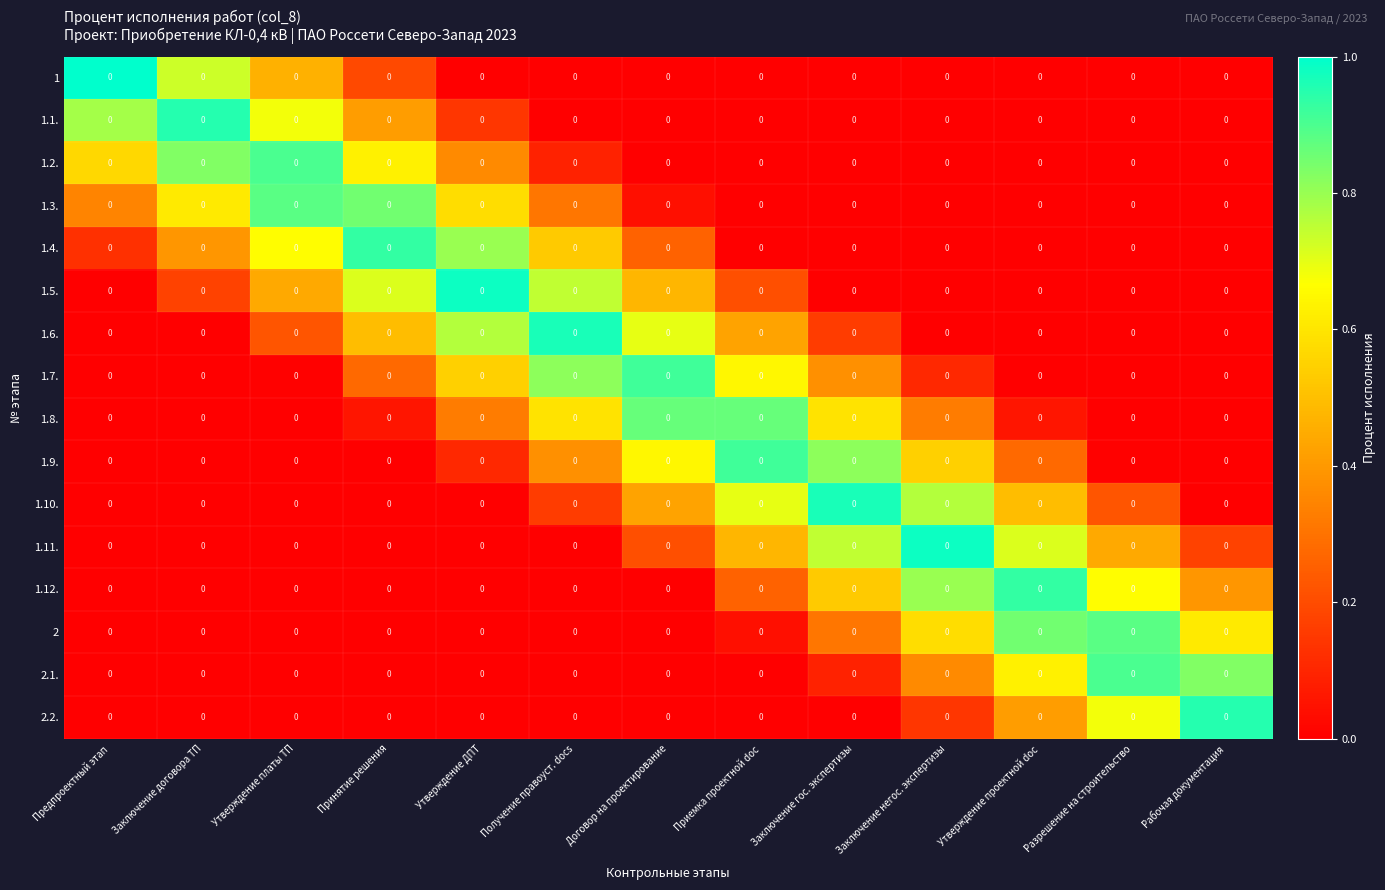

What is the total value across all series at Утверждение платы ТП?

4.3